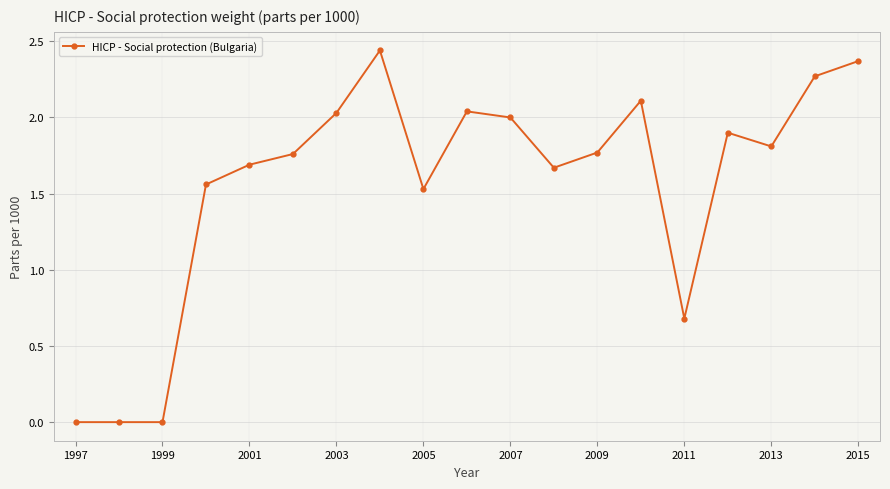

What is the sum of all values?

29.6